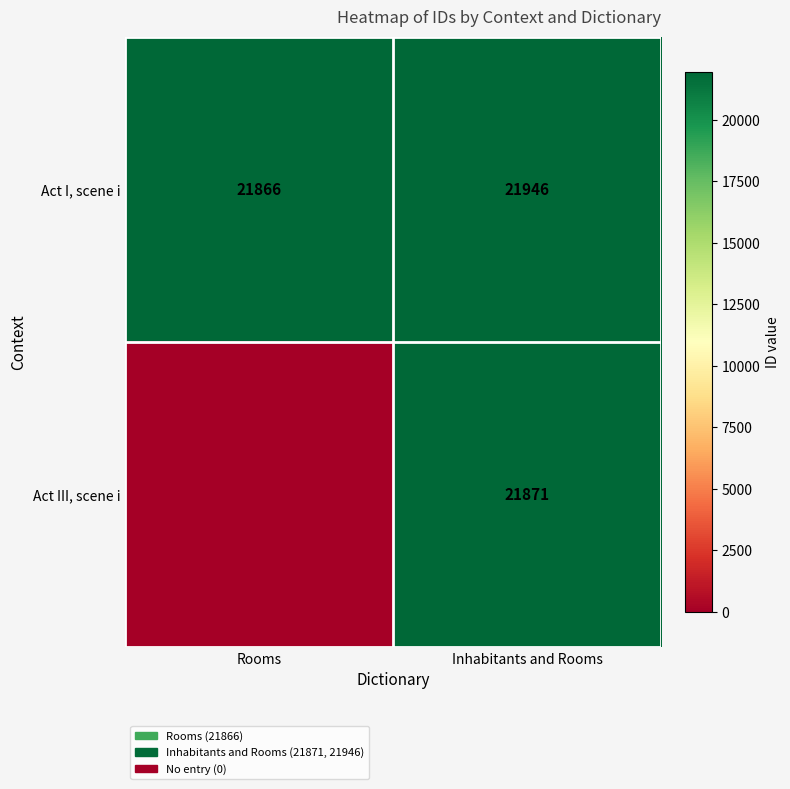

Where is Act I, scene i nearest to the value 21906?

Rooms